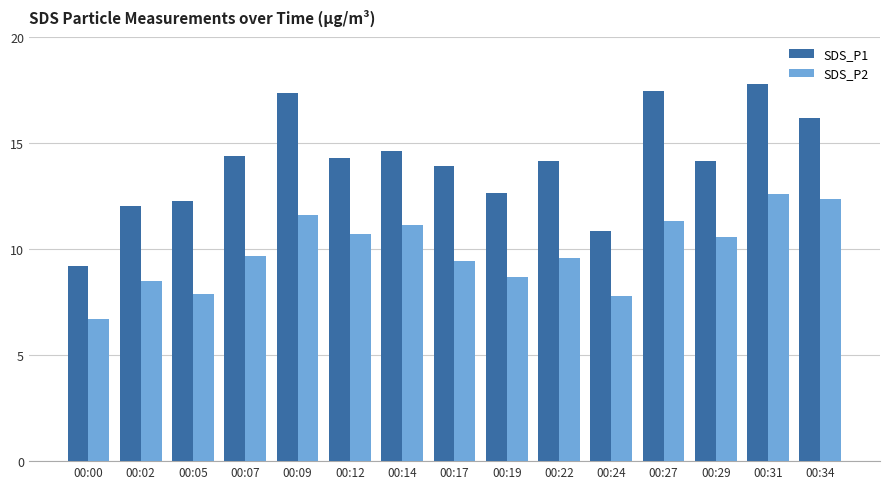

What is the difference between the maximum and minimum values in the SDS_P2 series?

5.9